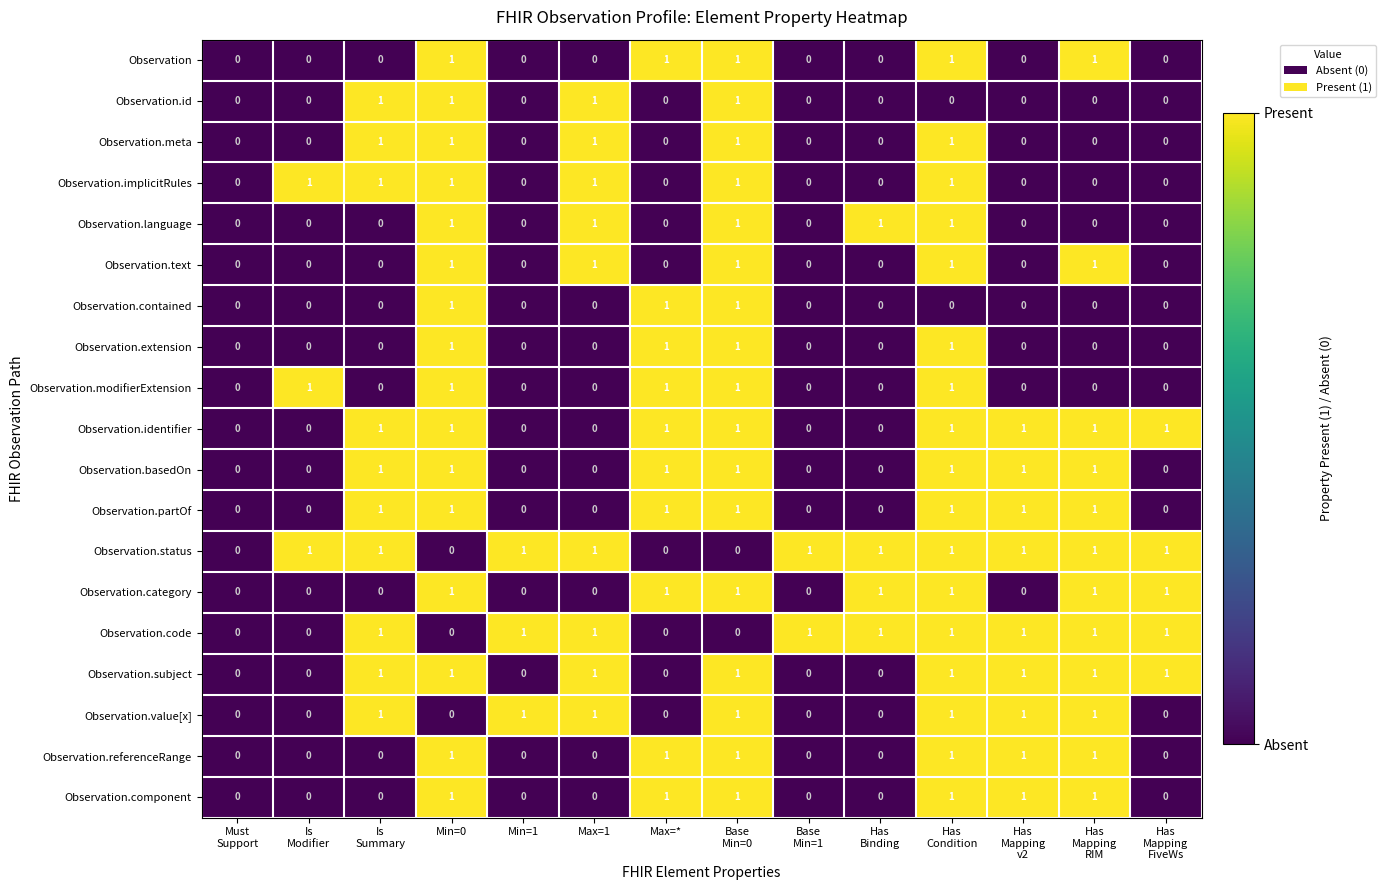

Which series has the largest total across all categories?

Observation.status